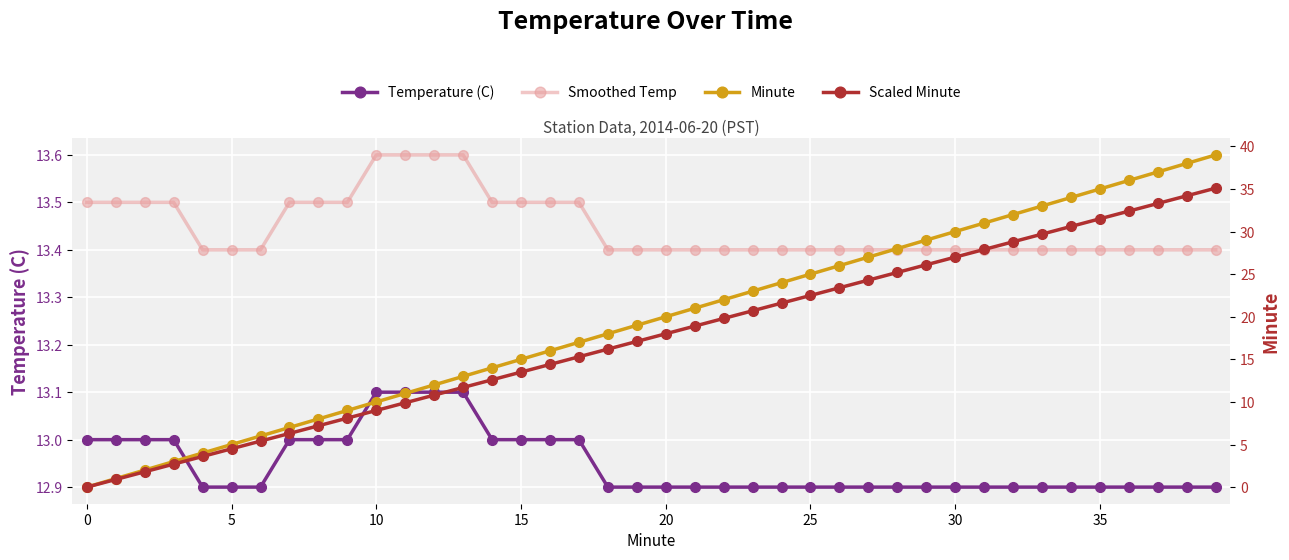

The Minute series shows -18.7 at 0. True or false?

False